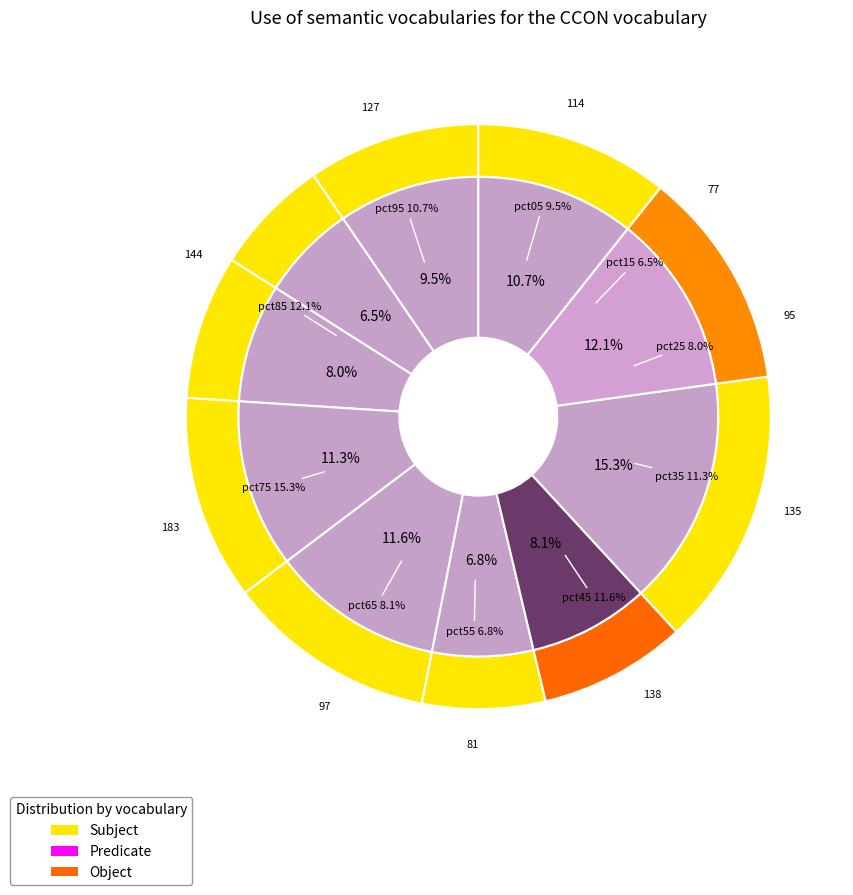

To the nearest percent, what is the average slice percentage?

10%